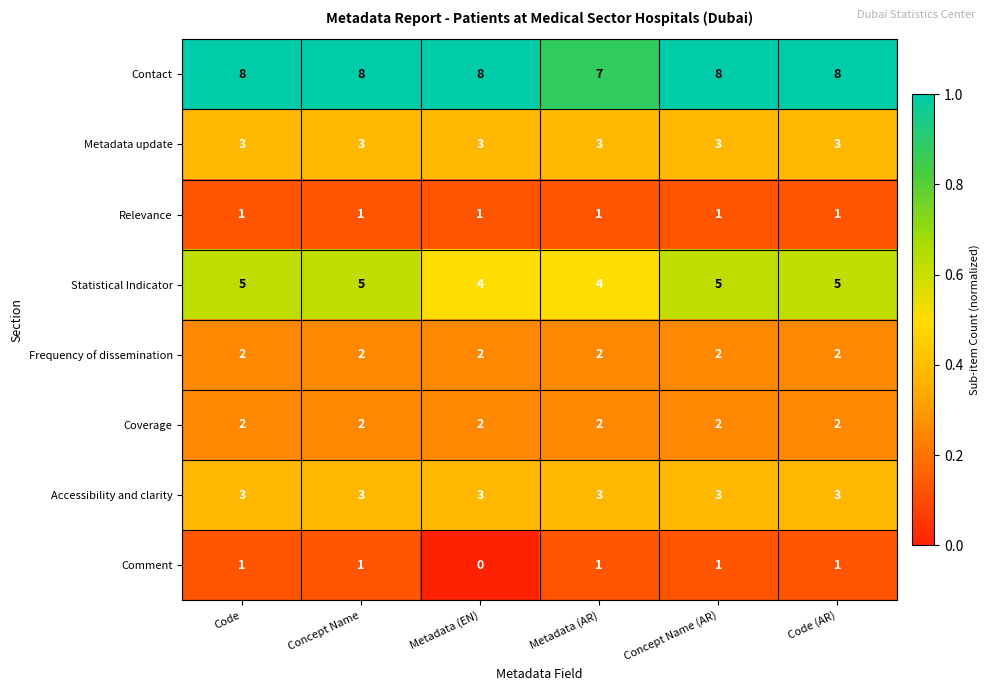

What is the total value across all series at Metadata (AR)?

23